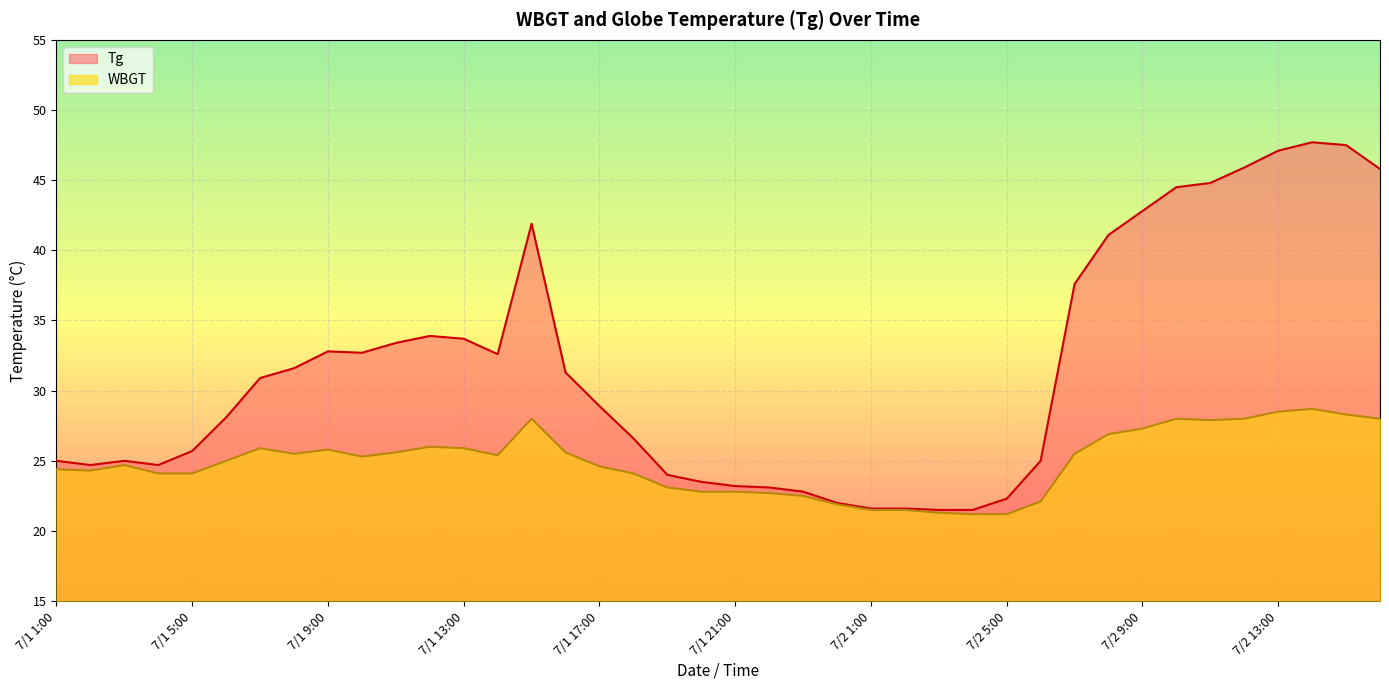

Reading left to right, list all the values displayed in this chart.

Tg: 7/1 1:00=25.0	7/1 2:00=24.7	7/1 3:00=25.0	7/1 4:00=24.7	7/1 5:00=25.7	7/1 6:00=28.1	7/1 7:00=30.9	7/1 8:00=31.6	7/1 9:00=32.8	7/1 10:00=32.7	7/1 11:00=33.4	7/1 12:00=33.9	7/1 13:00=33.7	7/1 14:00=32.6	7/1 15:00=41.9	7/1 16:00=31.3	7/1 17:00=28.9	7/1 18:00=26.6	7/1 19:00=24.0	7/1 20:00=23.5	7/1 21:00=23.2	7/1 22:00=23.1	7/1 23:00=22.8	7/1 24:00=22.0	7/2 1:00=21.6	7/2 2:00=21.6	7/2 3:00=21.5	7/2 4:00=21.5	7/2 5:00=22.3	7/2 6:00=25.0	7/2 7:00=37.6	7/2 8:00=41.1	7/2 9:00=42.8	7/2 10:00=44.5	7/2 11:00=44.8	7/2 12:00=45.9	7/2 13:00=47.1	7/2 14:00=47.7	7/2 15:00=47.5	7/2 16:00=45.8
WBGT: 7/1 1:00=24.4	7/1 2:00=24.3	7/1 3:00=24.7	7/1 4:00=24.1	7/1 5:00=24.1	7/1 6:00=25.0	7/1 7:00=25.9	7/1 8:00=25.5	7/1 9:00=25.8	7/1 10:00=25.3	7/1 11:00=25.6	7/1 12:00=26.0	7/1 13:00=25.9	7/1 14:00=25.4	7/1 15:00=28.0	7/1 16:00=25.6	7/1 17:00=24.6	7/1 18:00=24.1	7/1 19:00=23.1	7/1 20:00=22.8	7/1 21:00=22.8	7/1 22:00=22.7	7/1 23:00=22.5	7/1 24:00=21.9	7/2 1:00=21.5	7/2 2:00=21.5	7/2 3:00=21.3	7/2 4:00=21.2	7/2 5:00=21.2	7/2 6:00=22.1	7/2 7:00=25.5	7/2 8:00=26.9	7/2 9:00=27.3	7/2 10:00=28.0	7/2 11:00=27.9	7/2 12:00=28.0	7/2 13:00=28.5	7/2 14:00=28.7	7/2 15:00=28.3	7/2 16:00=28.0